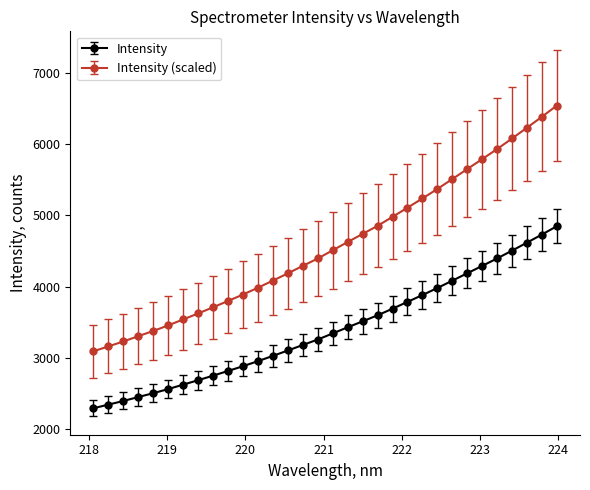

What is the minimum value shown in the chart?

2288.7